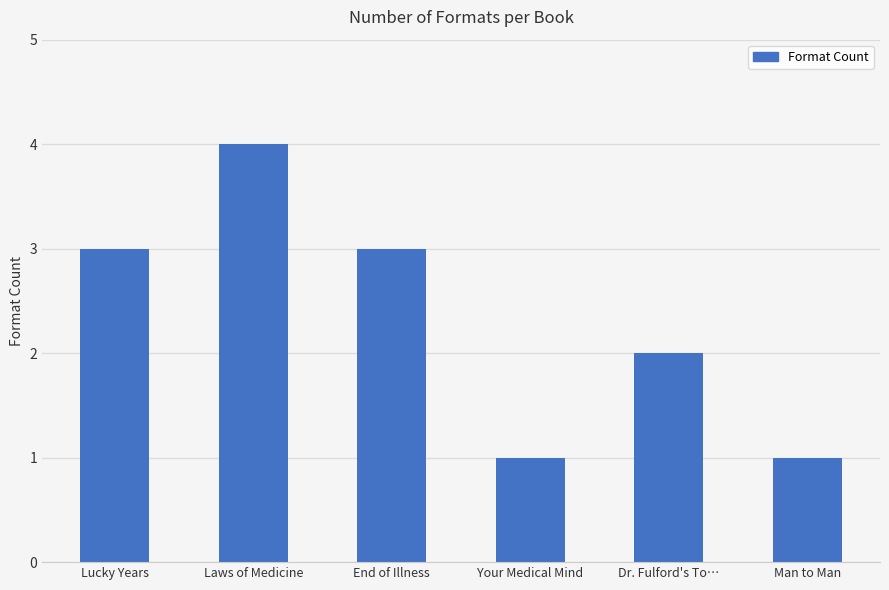

Does the chart contain any negative values?

No